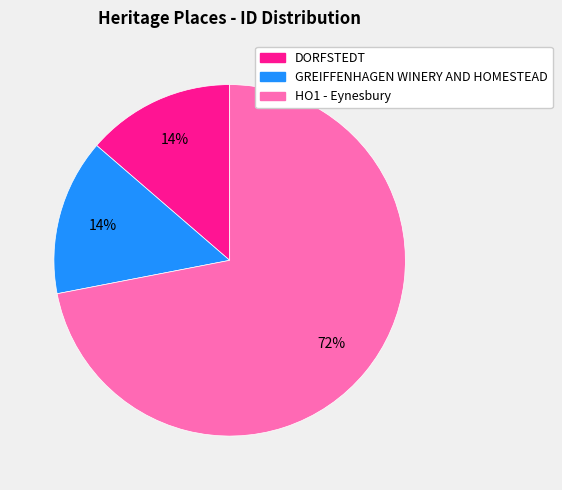

Is there a majority slice in this chart?

Yes